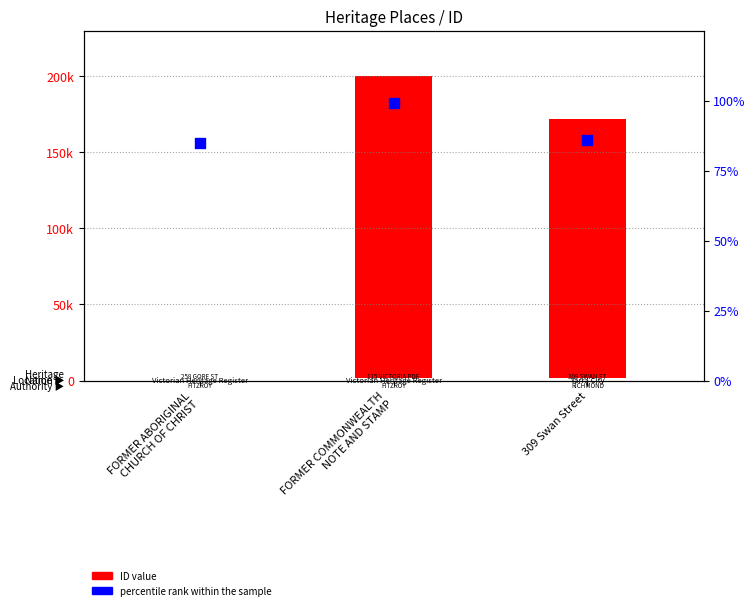

Which series has the widest spread of Y values?

ID value